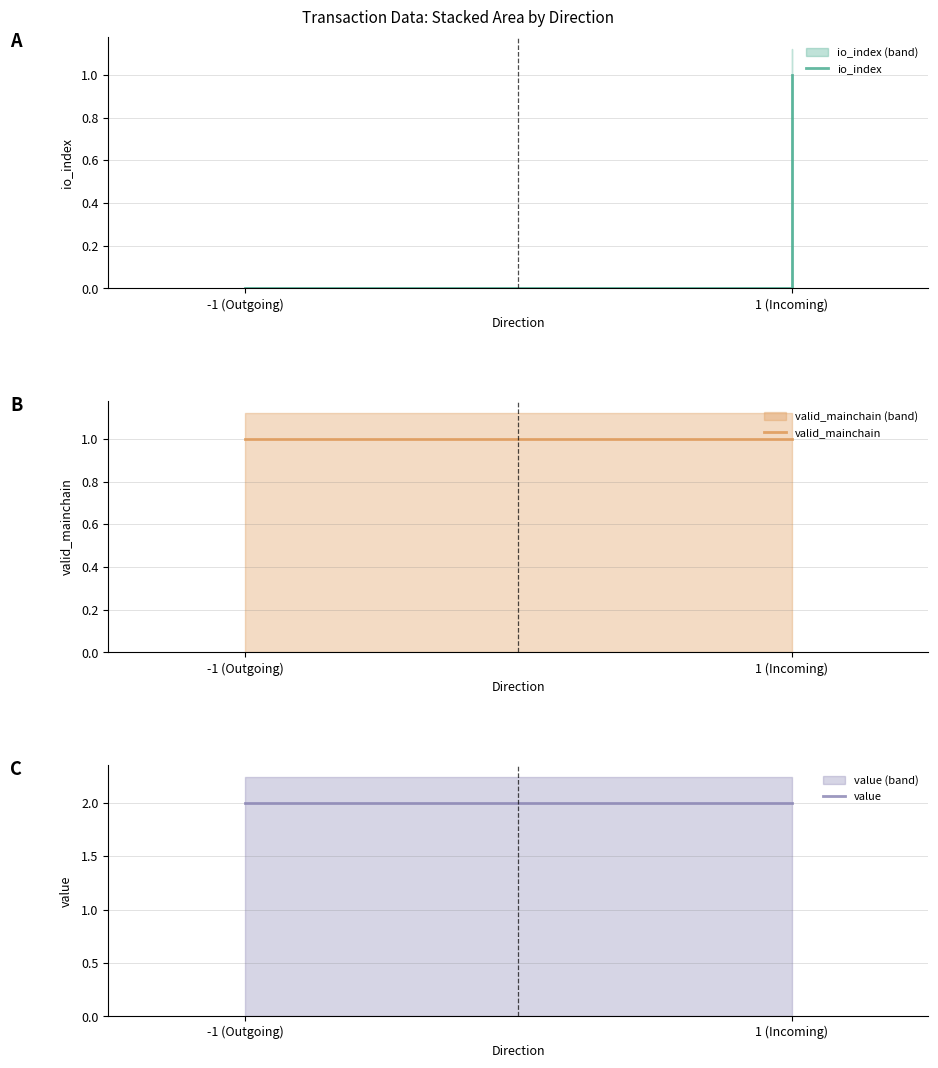

Rank the series by their maximum value, from lowest to highest.

io_index, valid_mainchain, value